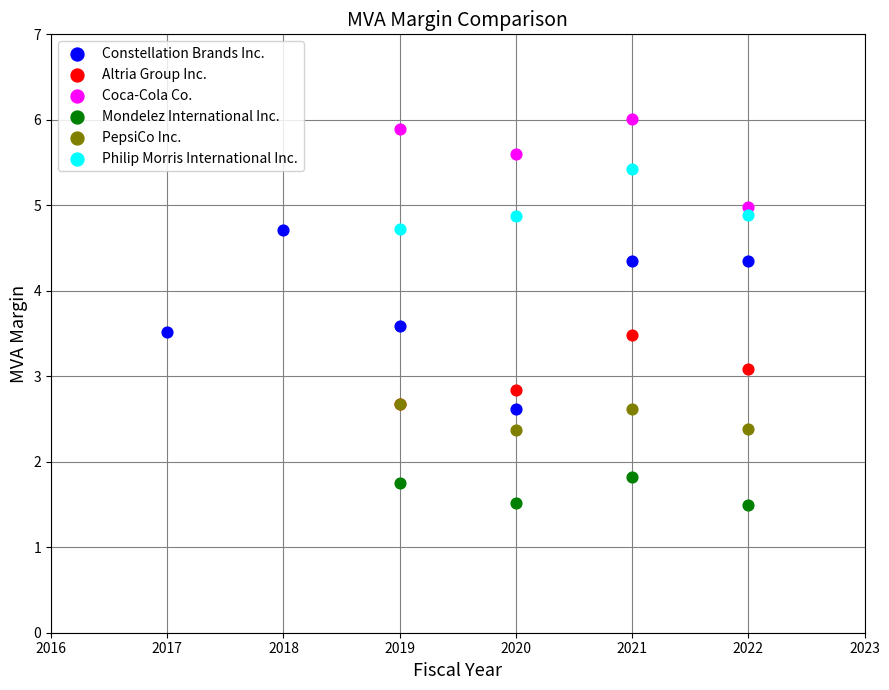

Which series has the largest Y range (max minus min)?

Constellation Brands Inc.